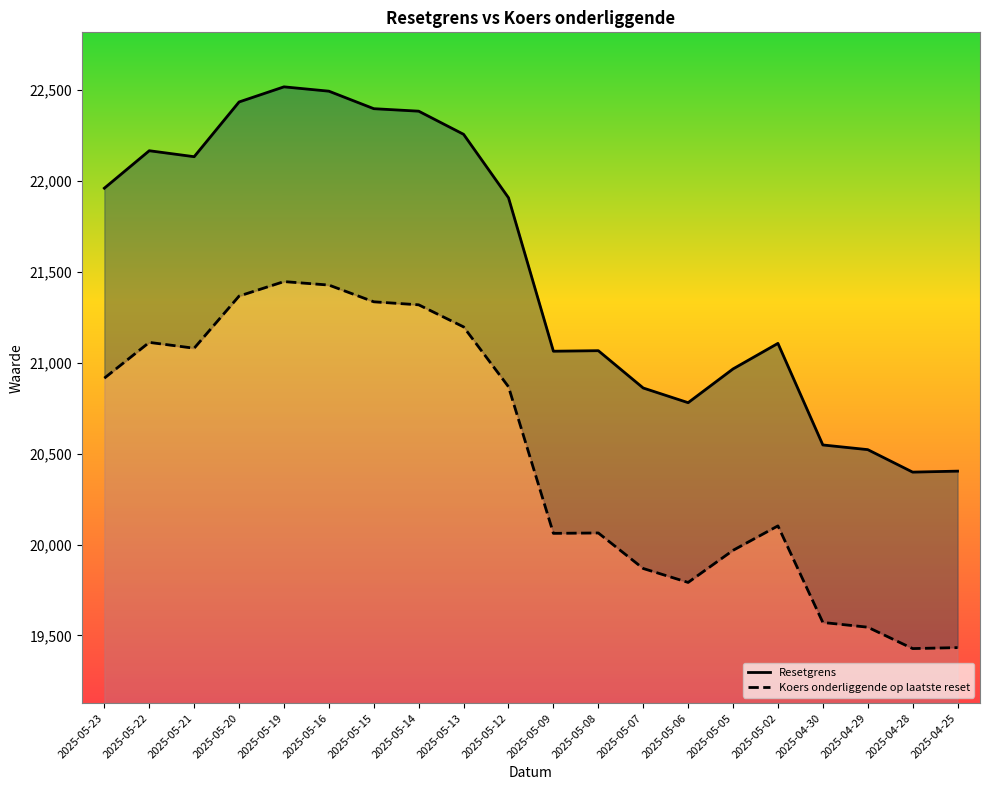

What is the difference between the highest and lowest values at 2025-05-05?

998.4